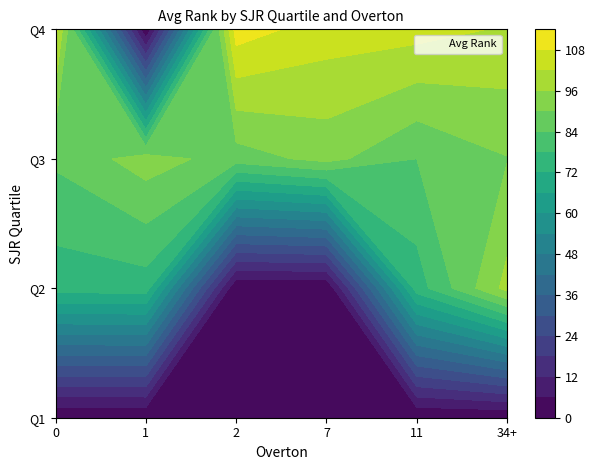

How many data points does each series have?

6